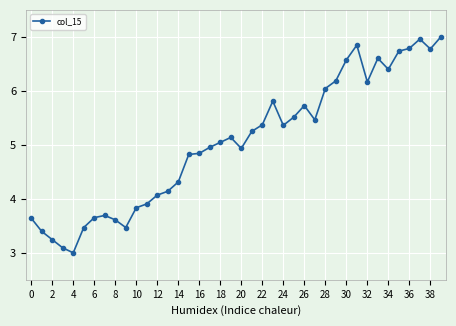

True or false: the data has more than 1 interior local peaks.

True